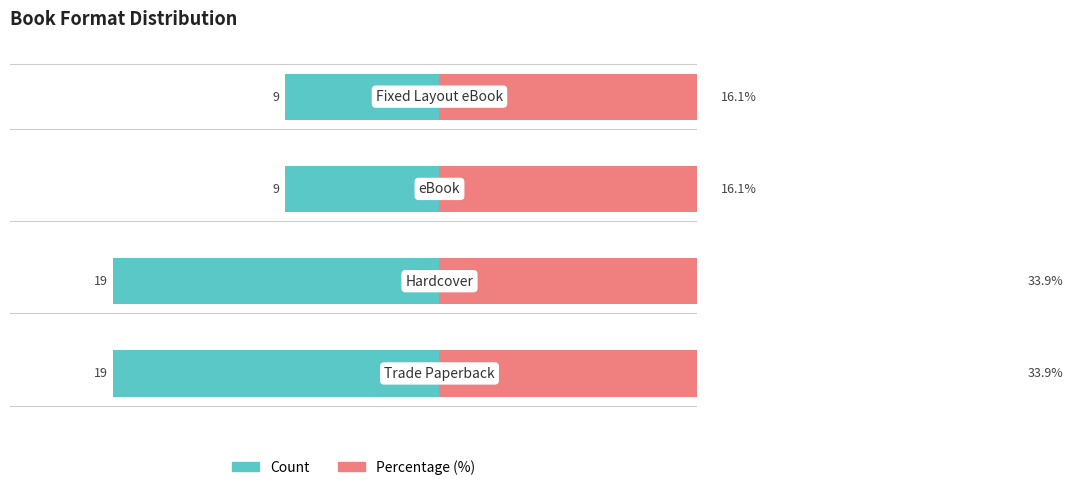

What is the value of the Percentage (%) bar at the 1st from the left?

33.9